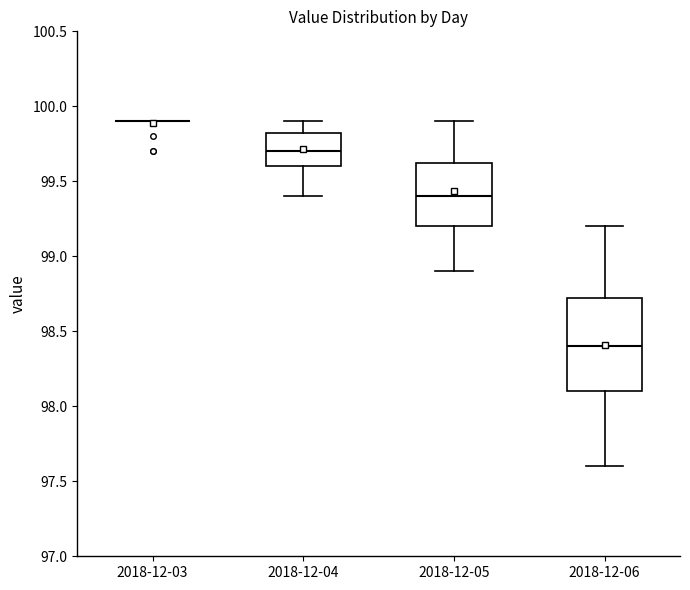

Where does the median line of the box for 2018-12-04 sit on the y-axis? The values are not printed on the chart, so give them approximately, as read against the axis.

99.70